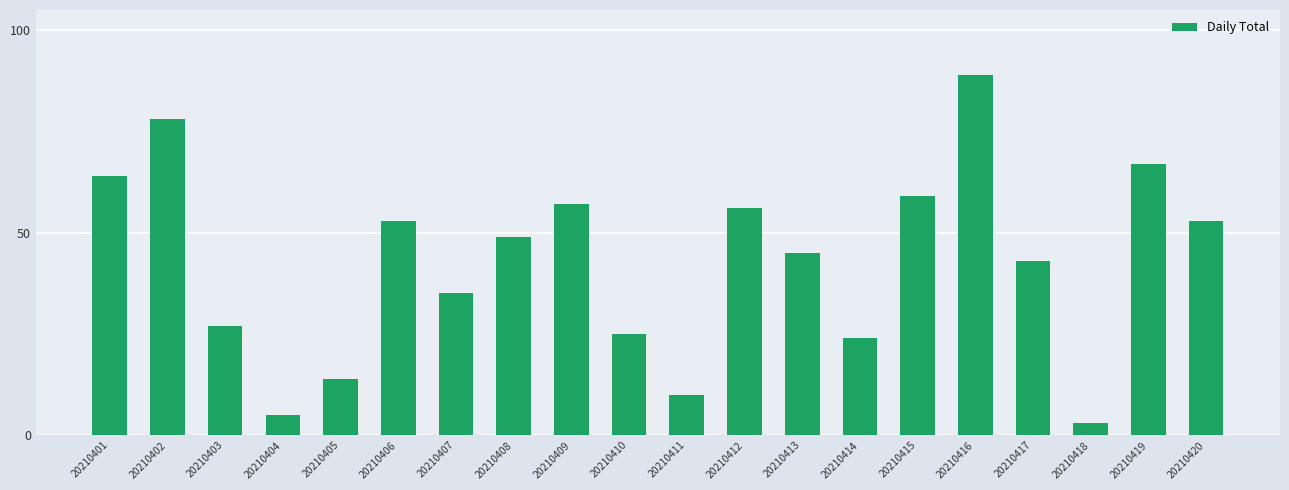

What is the difference between the second highest and second lowest values?

73